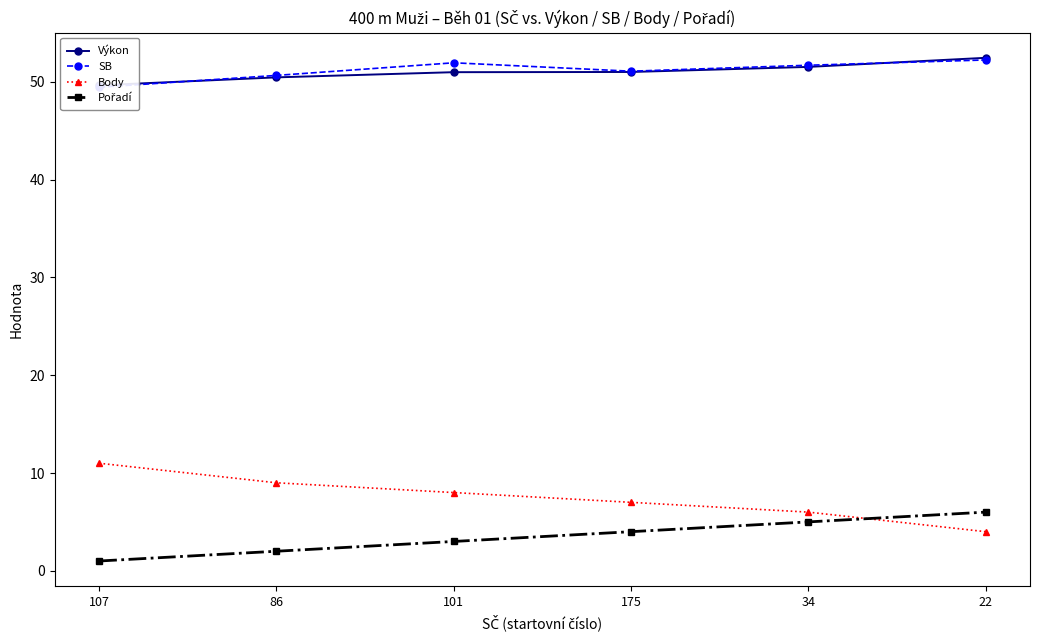

What is the value of the Pořadí point at the 1st from the left?

1.0